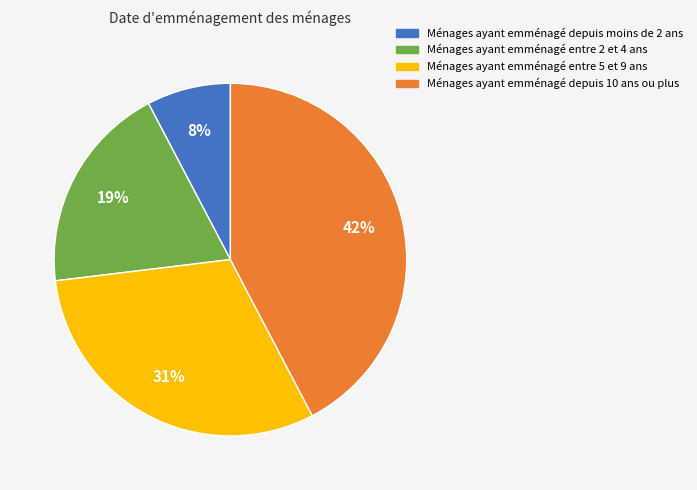

To the nearest percent, what is the combined percentage of Ménages ayant emménagé entre 2 et 4 ans and Ménages ayant emménagé depuis moins de 2 ans?

27%